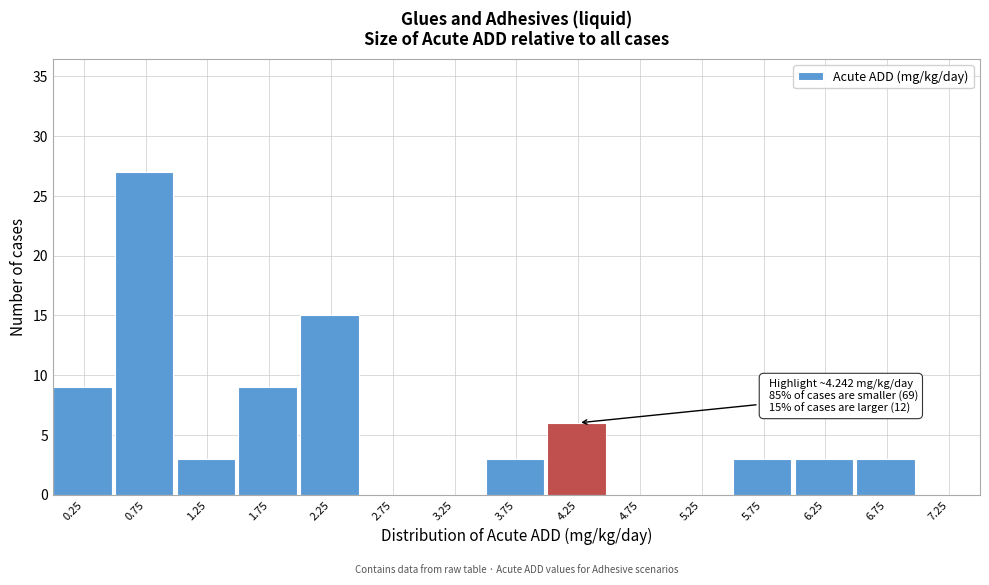

Over which range of the x-axis is the bar tallest?

0.5 to 1.0